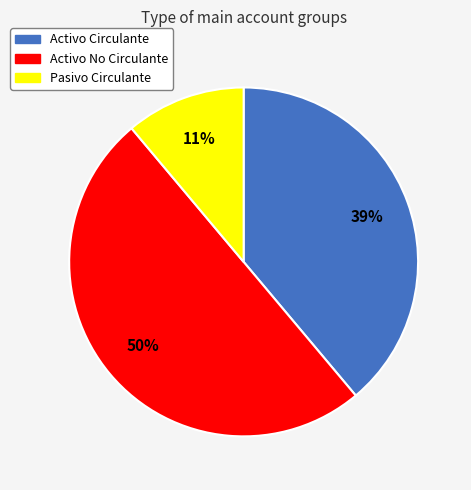

To the nearest percent, what percentage of the pie is Activo Circulante?

39%